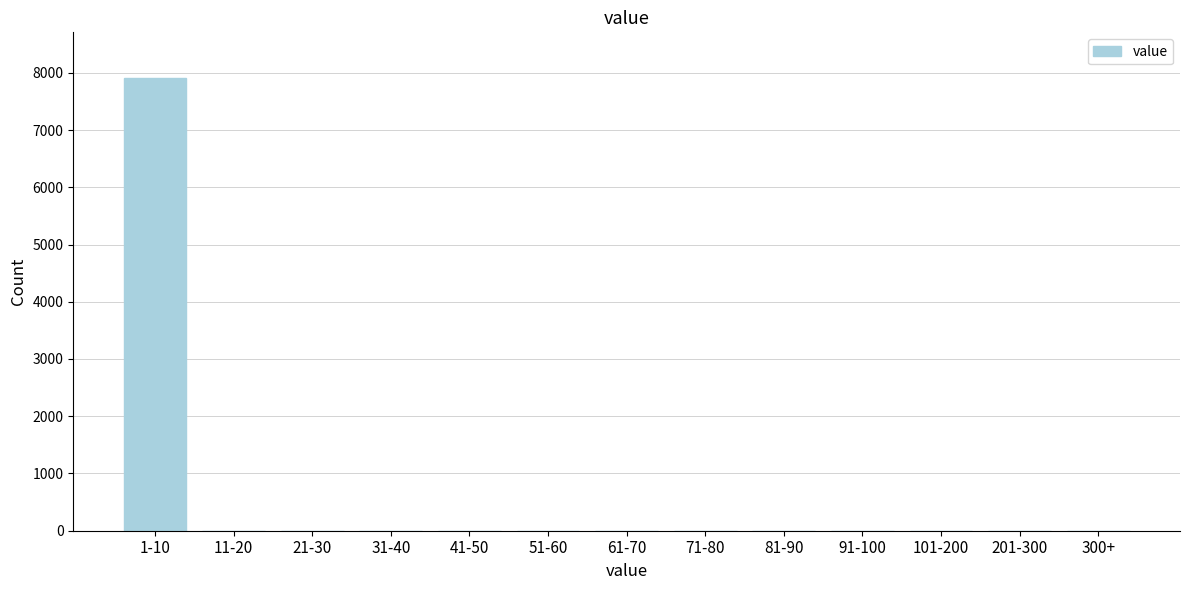

Reading left to right, extract all data points from this chart.

1-10=7915	11-20=0	21-30=0	31-40=0	41-50=0	51-60=0	61-70=0	71-80=0	81-90=0	91-100=0	101-200=0	201-300=0	300+=0